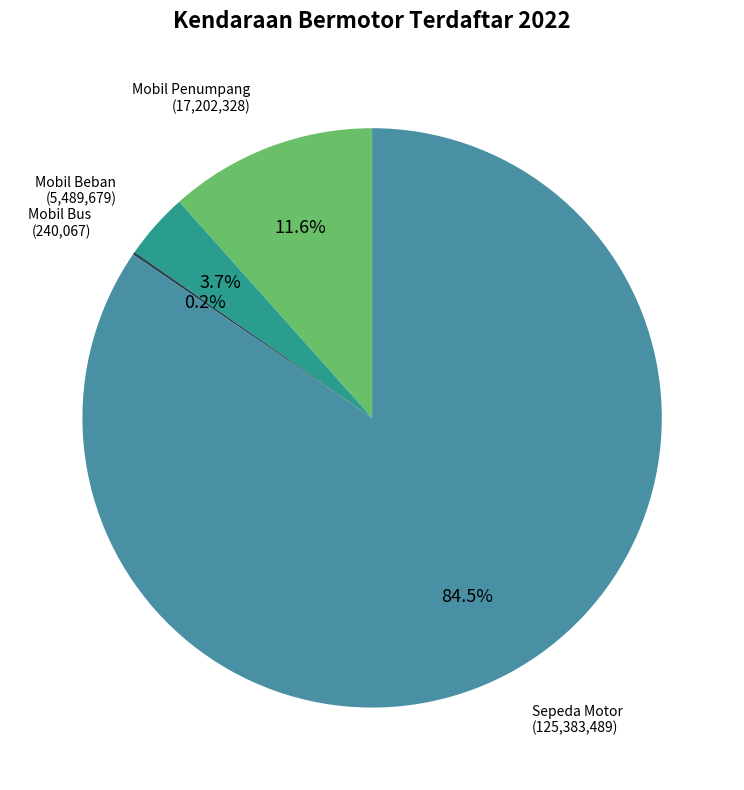

Is there any slice that represents more than half of the pie?

Yes